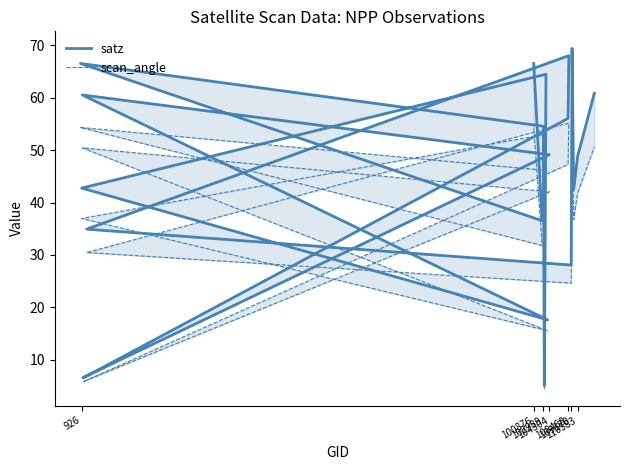

Is the value of satz at 926 greater than the value of scan_angle at 110583?

Yes